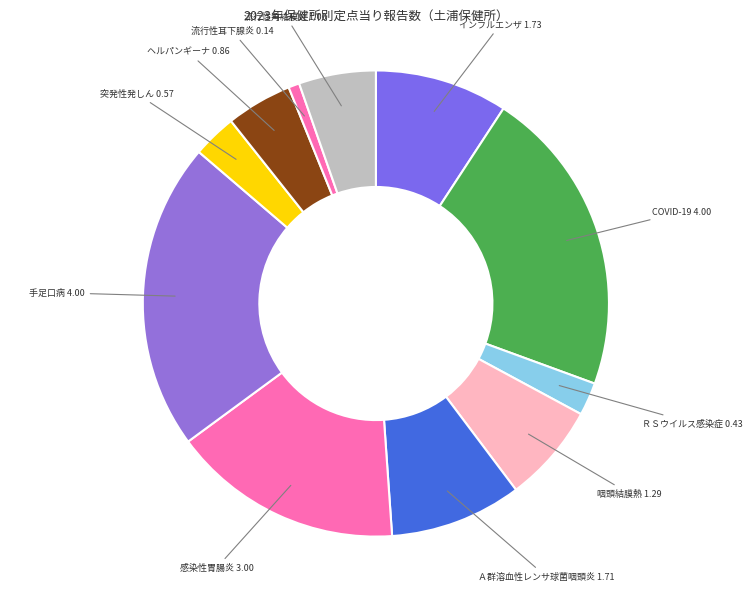

Combined, do 咽頭結膜熱 and ヘルパンギーナ account for over 50%?

No